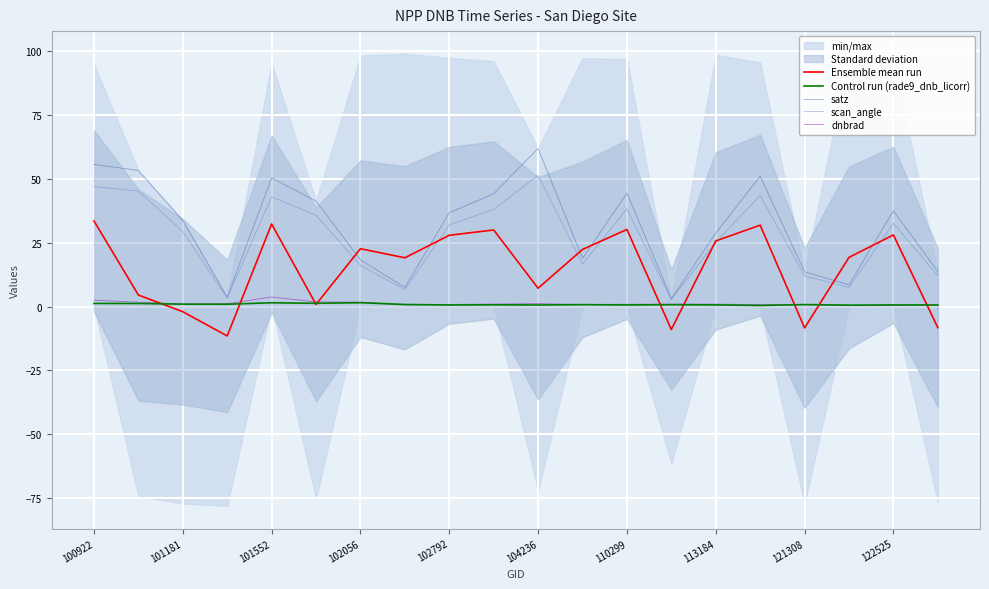

Is it true that Ensemble mean run equals 30.2 at 110299?

True